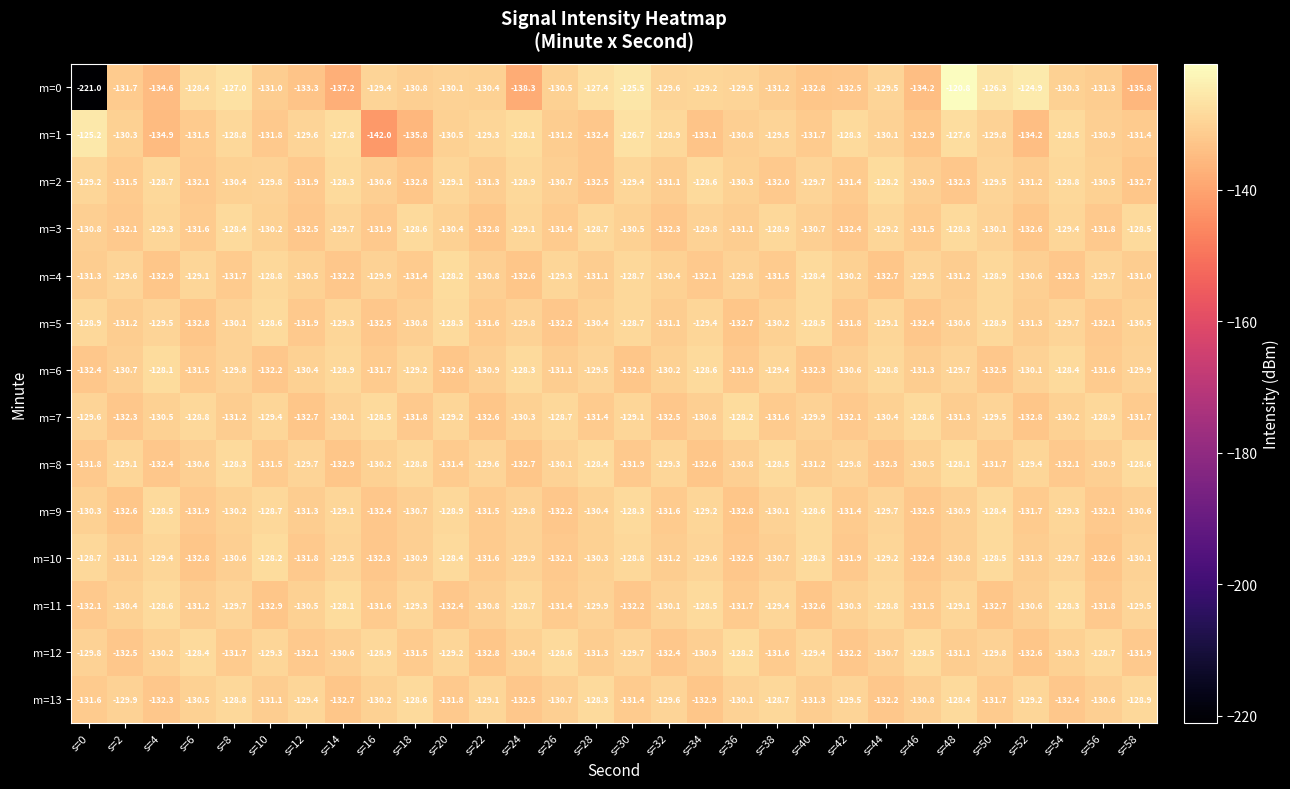

Between s=2 and s=54, which series saw the biggest shift?

m=9